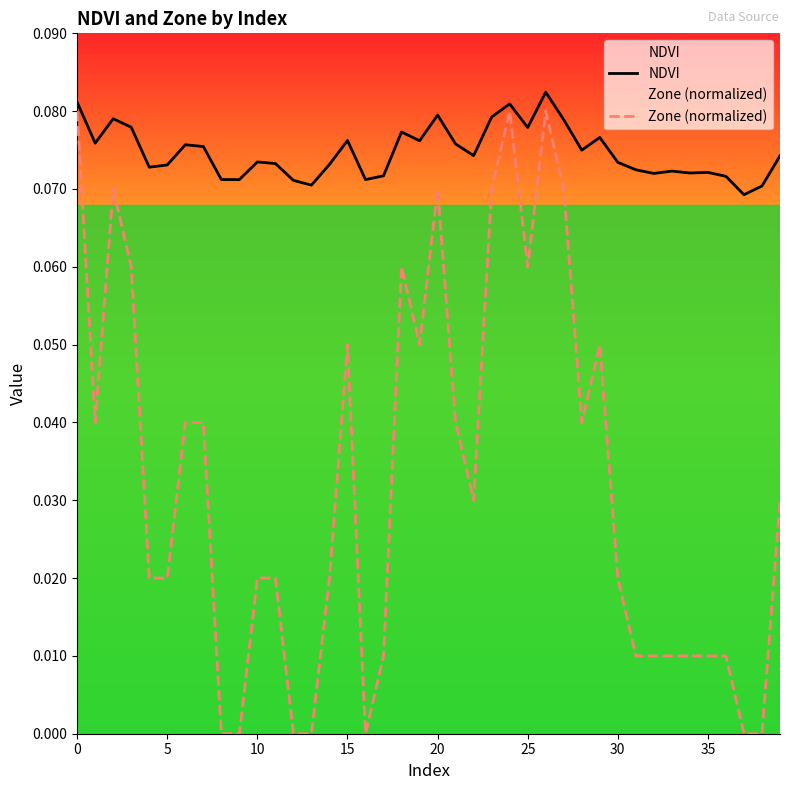

True or false: NDVI has more than 1 interior local peaks.

True